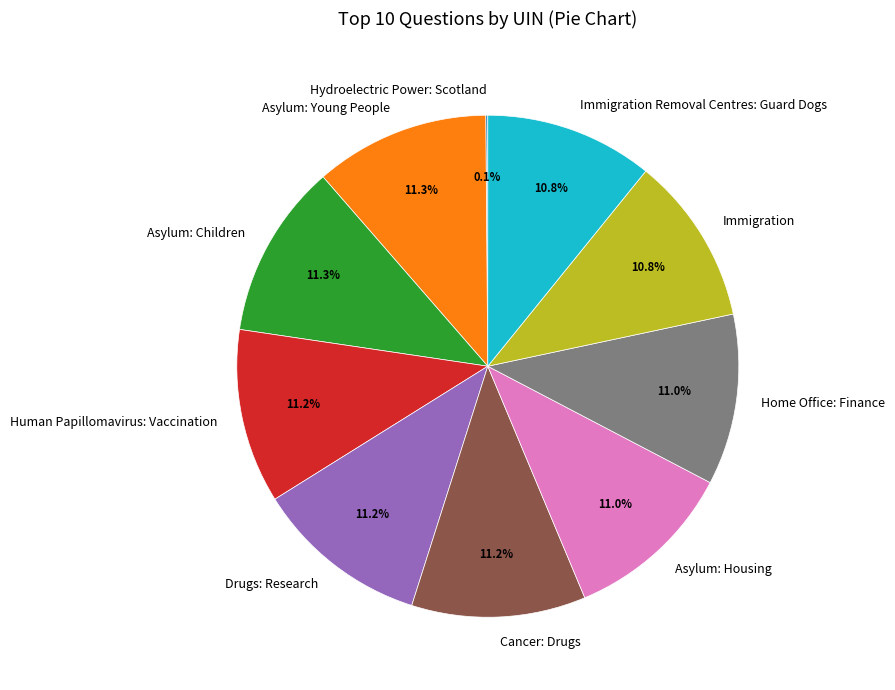

Does any single category account for the majority?

No